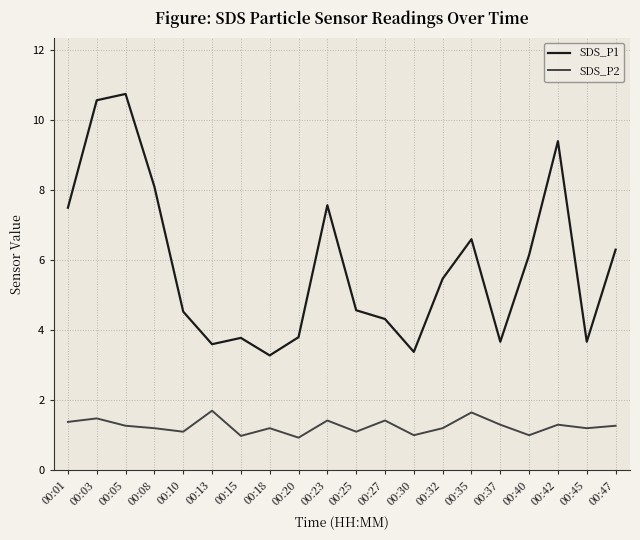

What is the minimum value for SDS_P2?

0.9